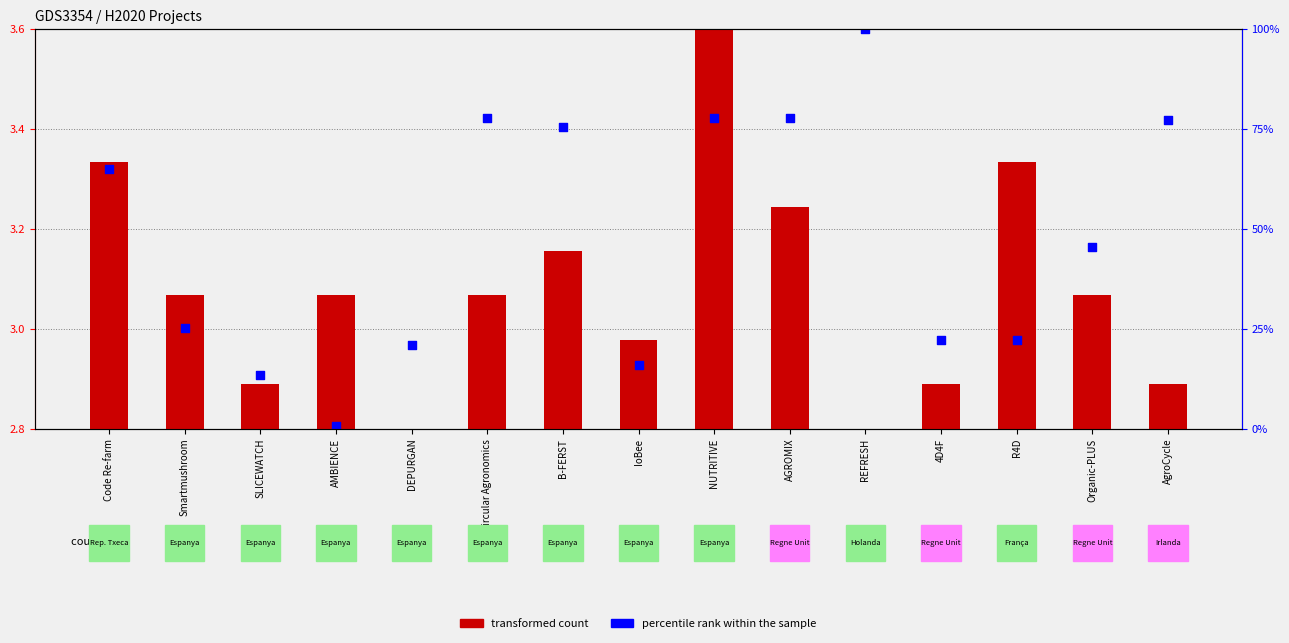

Is the value of transformed count at AgroCycle greater than the value of percentile rank within the sample at REFRESH?

No